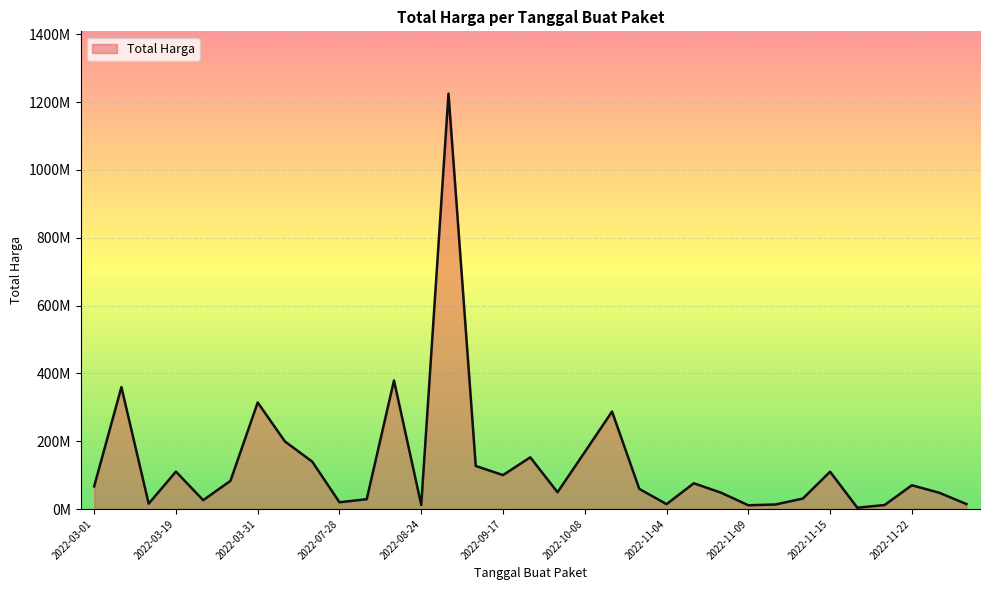

What is the difference between the maximum and minimum values?

1222286250